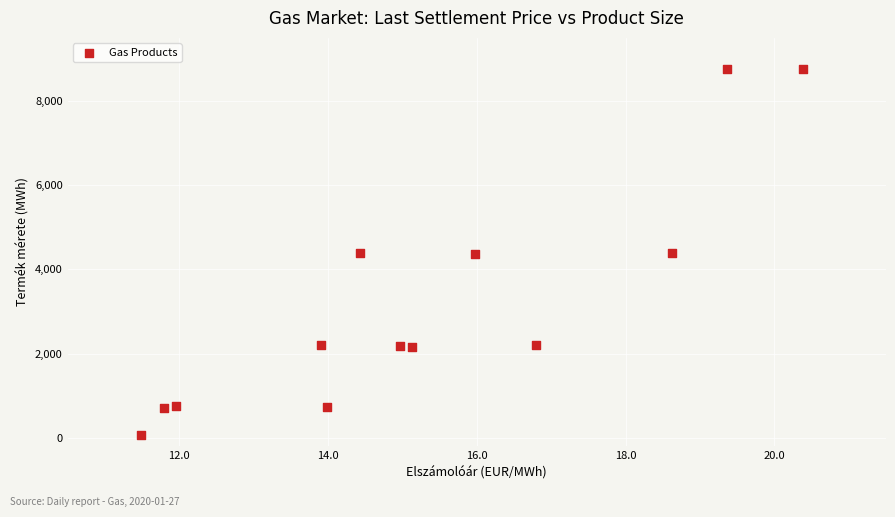

What is the range of Y values (max minus min)?

8688